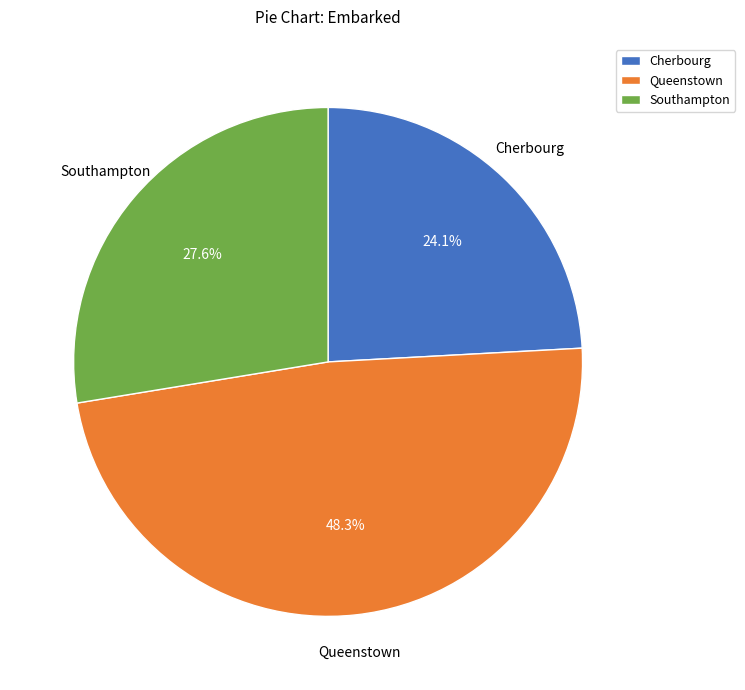

Rank the categories by value from highest to lowest.

Queenstown, Southampton, Cherbourg